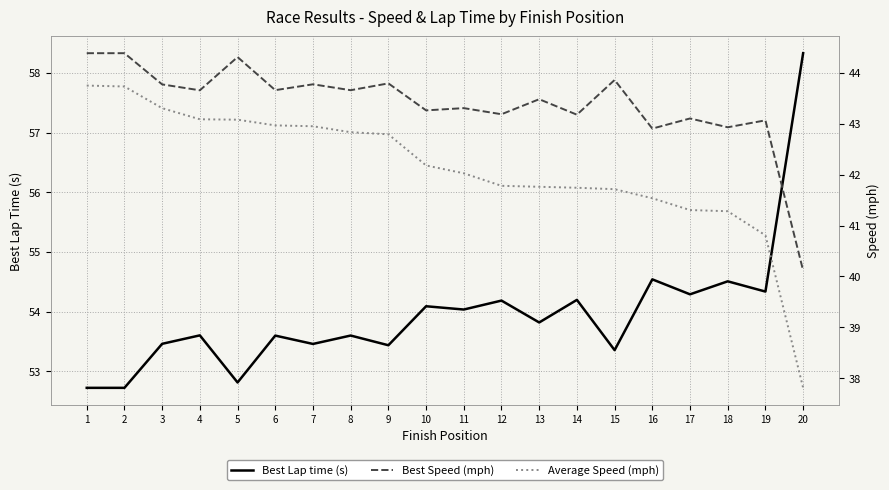

At how many categories does at least one series exceed 58?

1